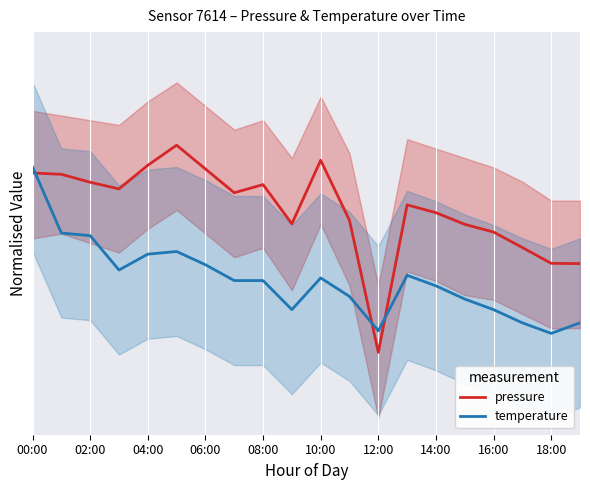

What is the total value across all series at 19?

0.7